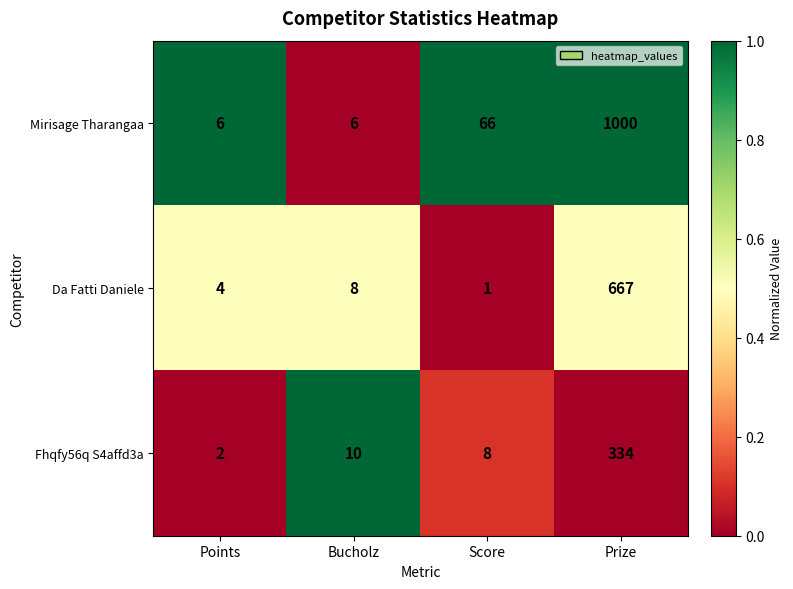

True or false: Fhqfy56q S4affd3a has a value of 15 at Bucholz.

False